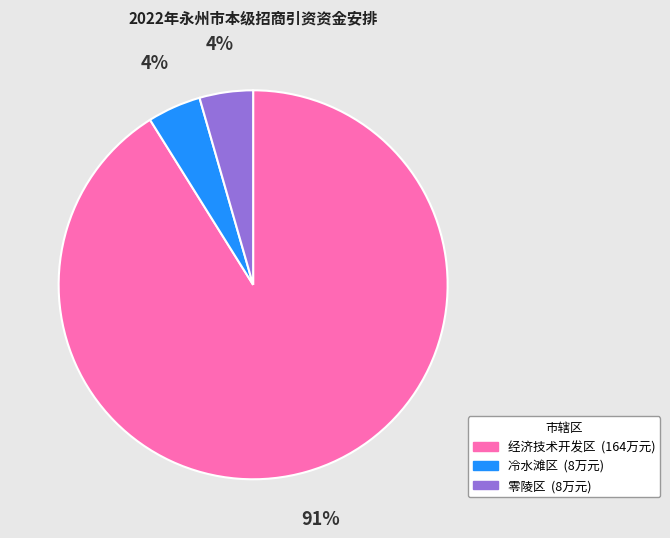

Does 零陵区 represent more than half of the total?

No